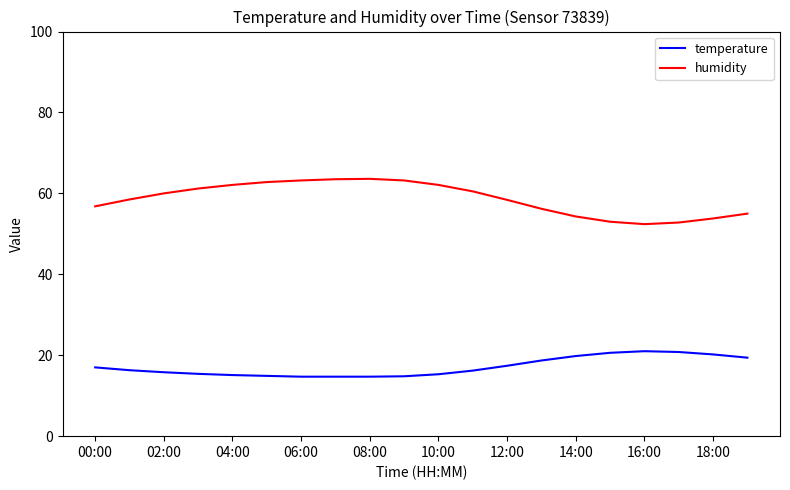

Rank the series by their average value, from lowest to highest.

temperature, humidity